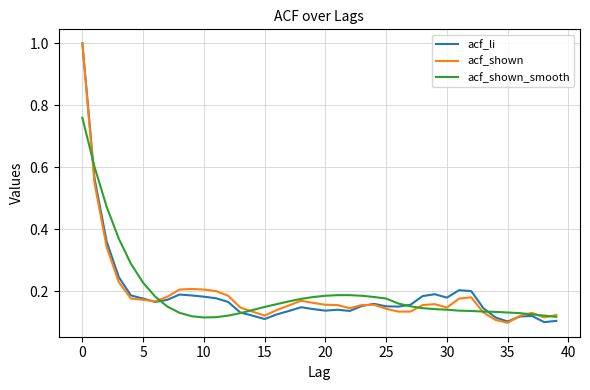

What is the maximum value shown in the chart?

1.0